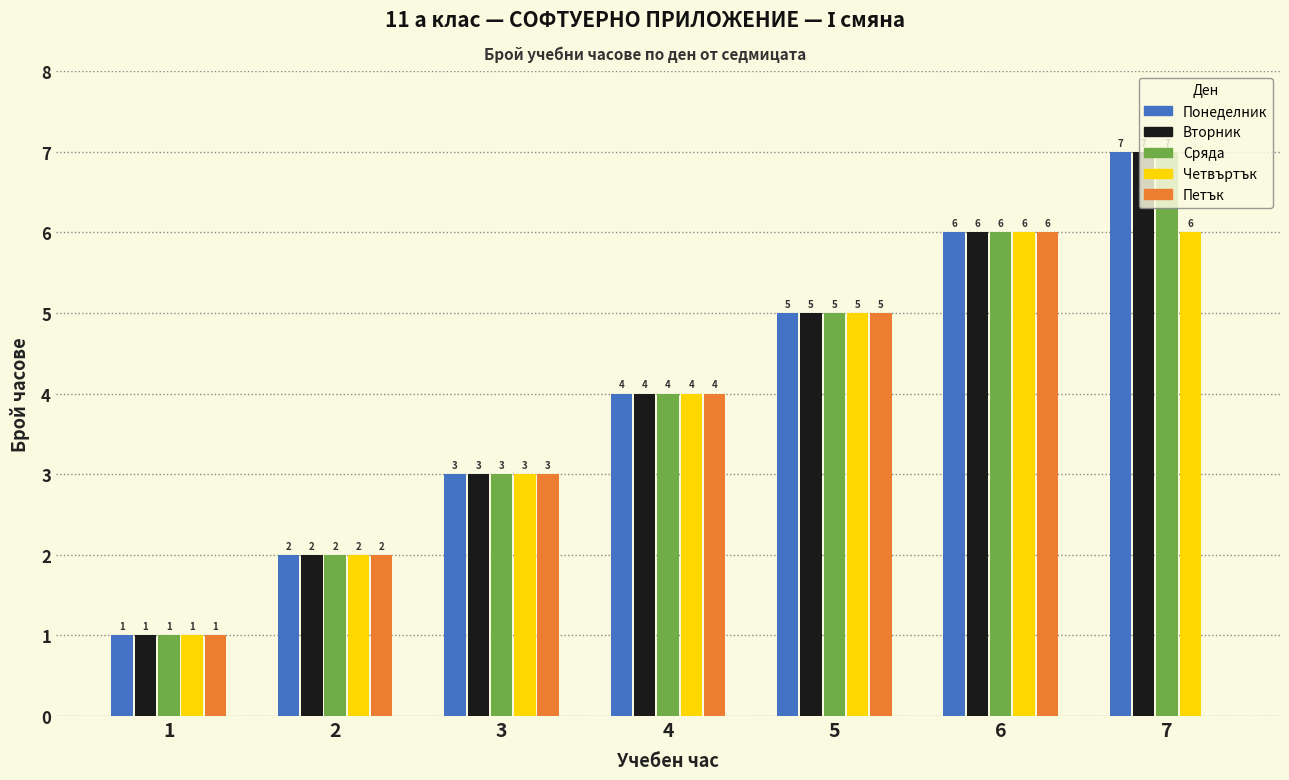

What is the sum of all Четвъртък values?

27